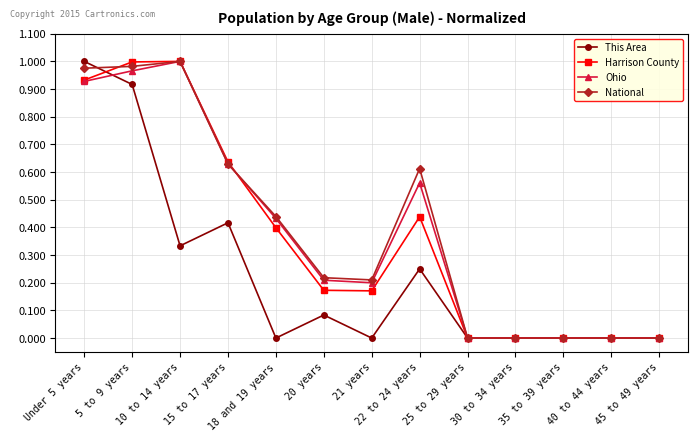

True or false: Harrison County has more than 0 points higher than both neighbors.

True